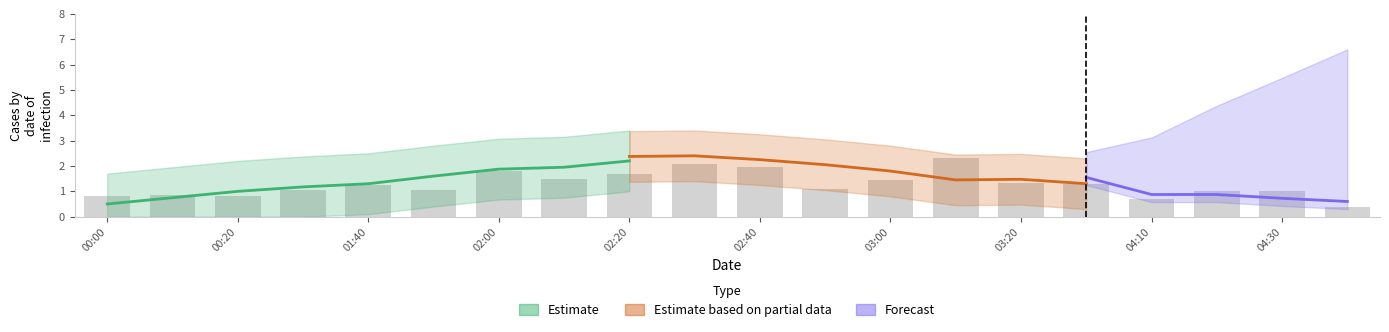

The value of Estimate based on partial data at 2013/06/08 03:20 is 1.0. True or false?

False